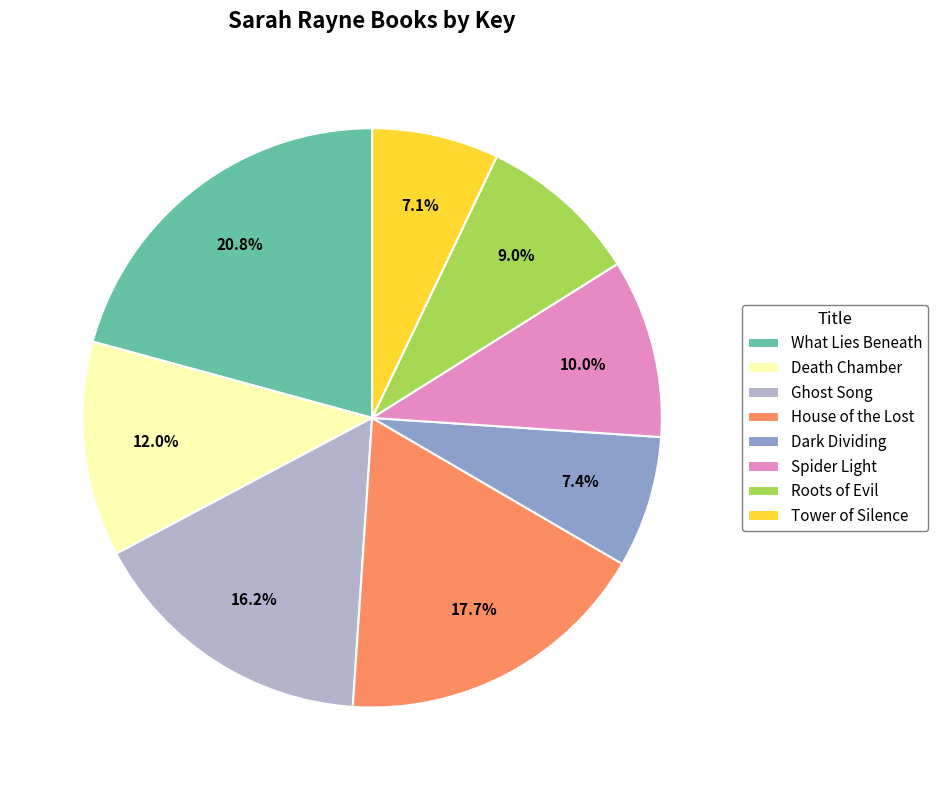

To the nearest percent, what is the difference between the Ghost Song and House of the Lost slice percentages?

1%